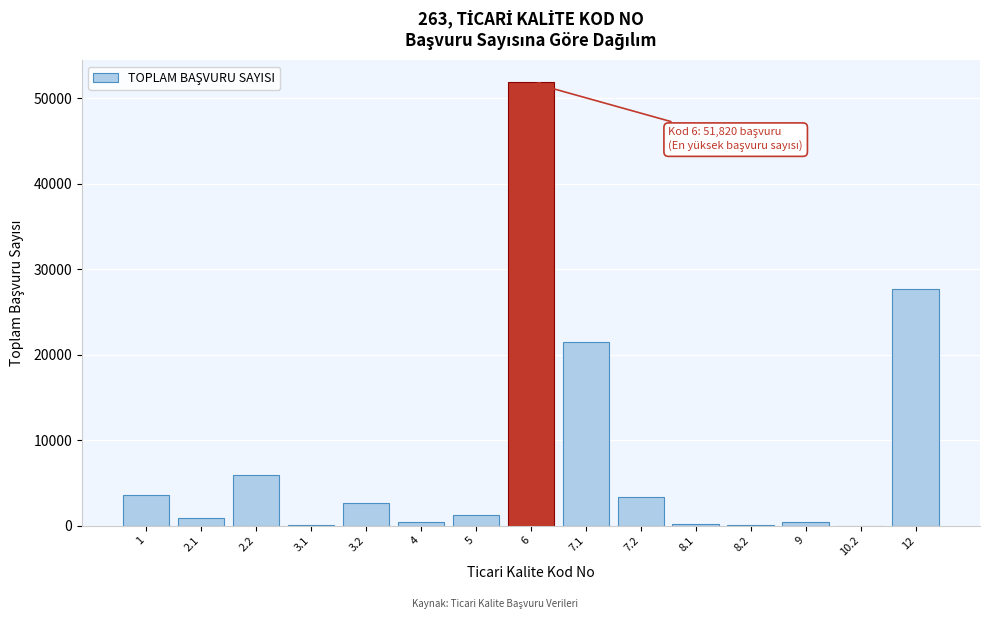

Between 3.2 and 7.1, which is larger?

7.1